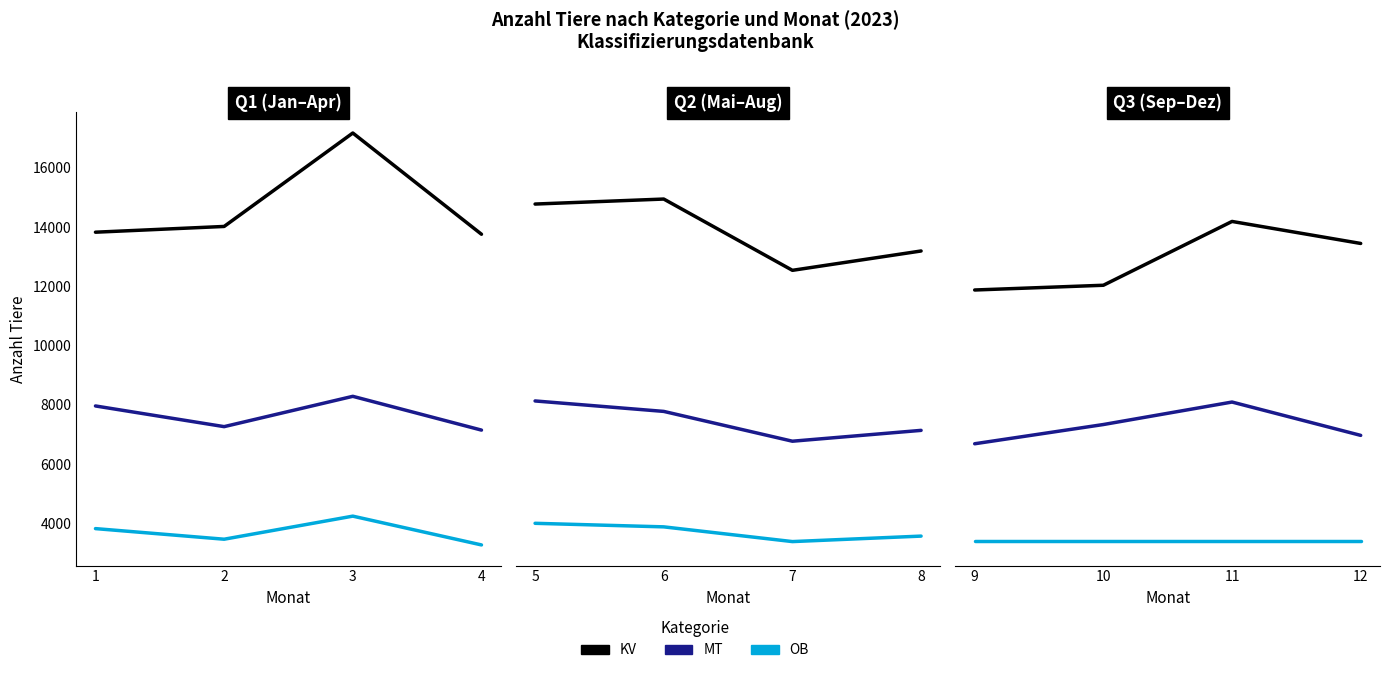

Rank the series at 10 from highest to lowest value.

KV, MT, OB